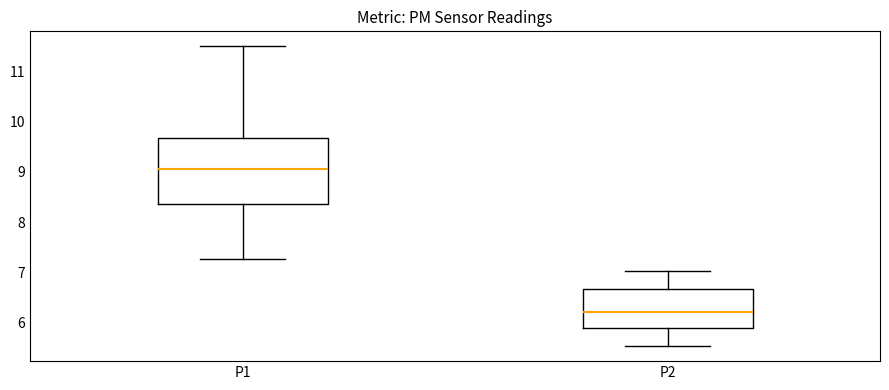

Where is the lower edge of the box for P1 on the y-axis? The values are not printed on the chart, so give them approximately, as read against the axis.

8.4